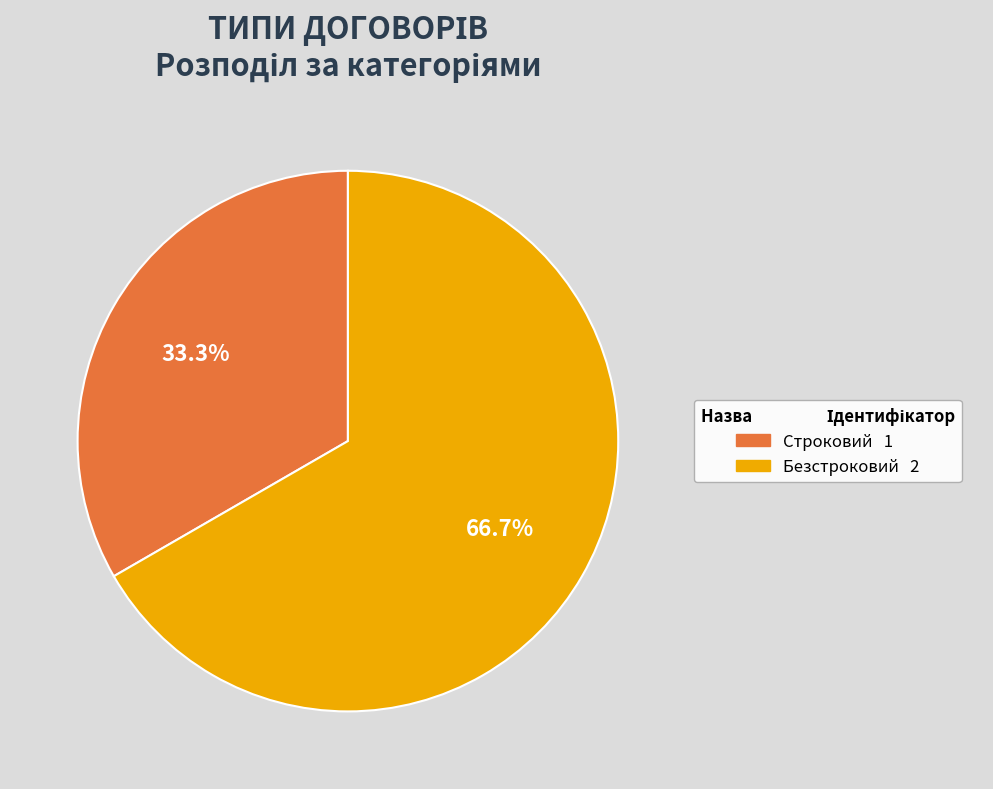

To the nearest percent, what percentage of the pie is Строковий?

33%